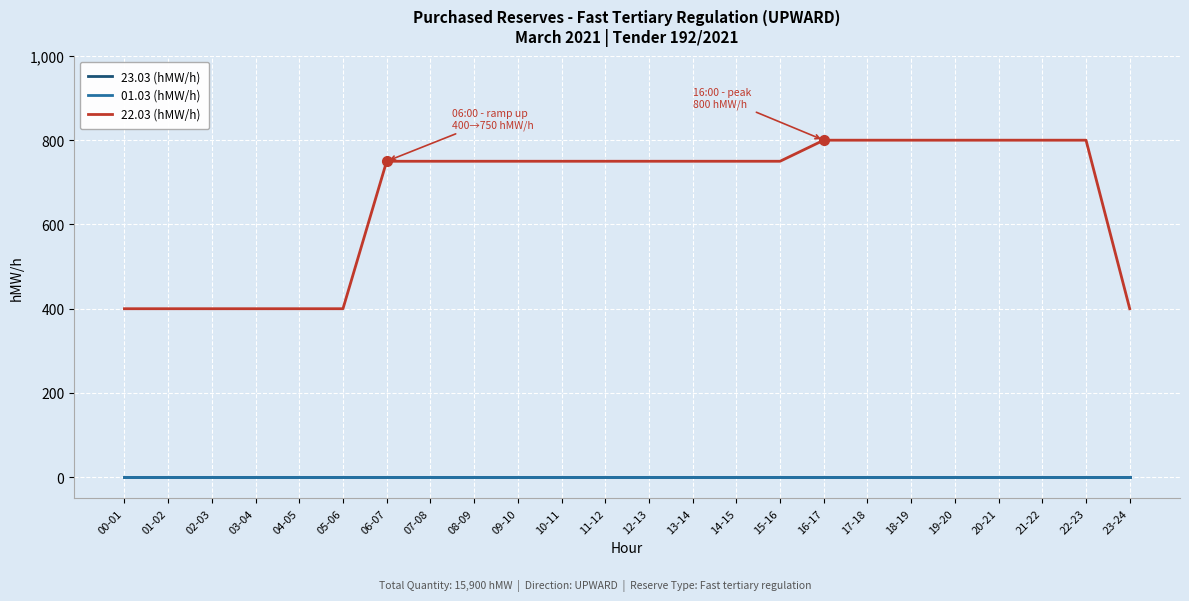

The 22.03 (hMW/h) series shows 991 at 10-11. True or false?

False